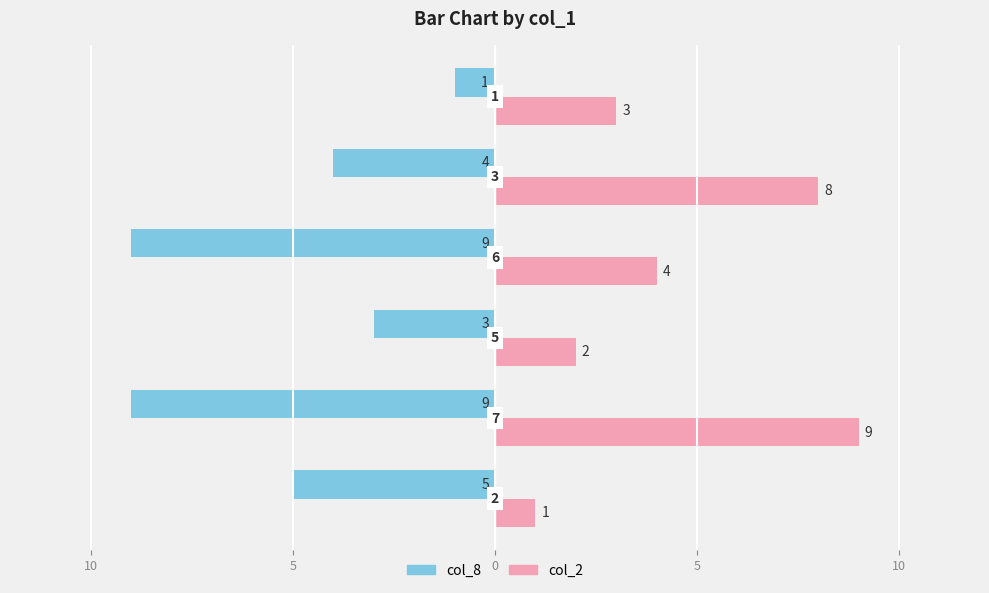

What are all the series names shown in the legend?

col_8, col_2